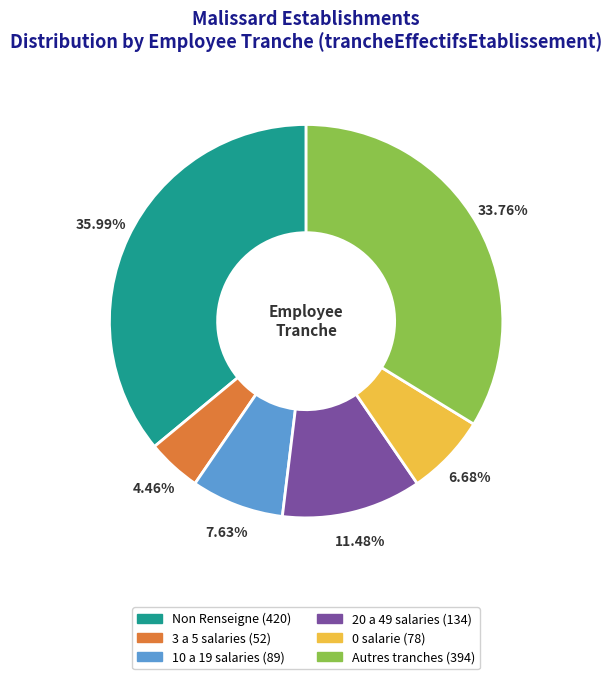

Does any single category account for the majority?

No